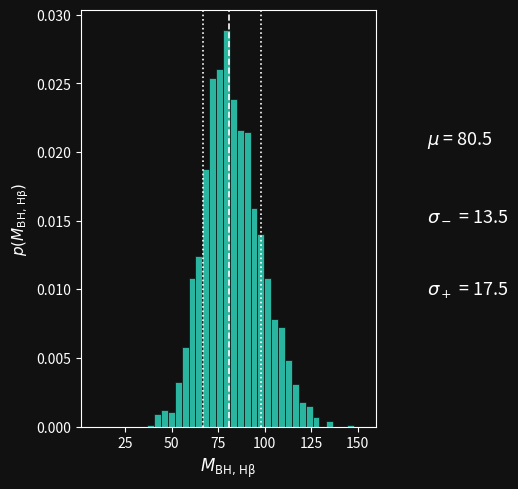

Around what value on the x-axis is the tallest bar? Give the approximate position of its centre, as read against the axis.

80